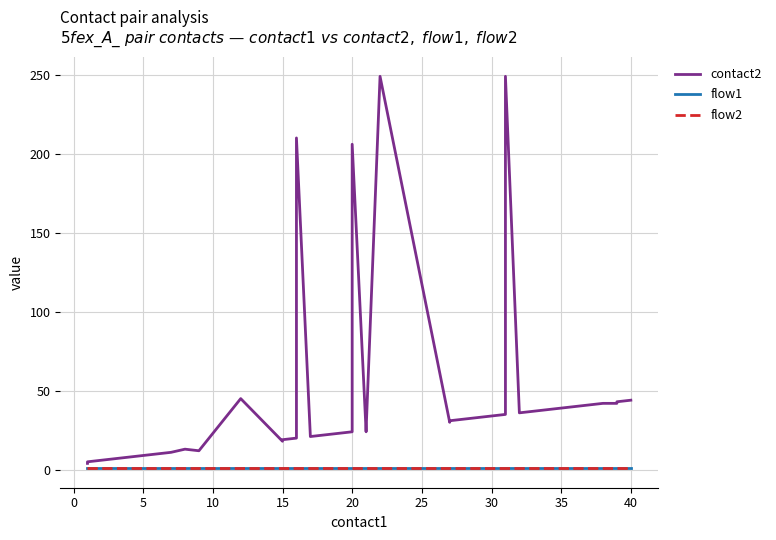

At how many categories does at least one series exceed 210?

2